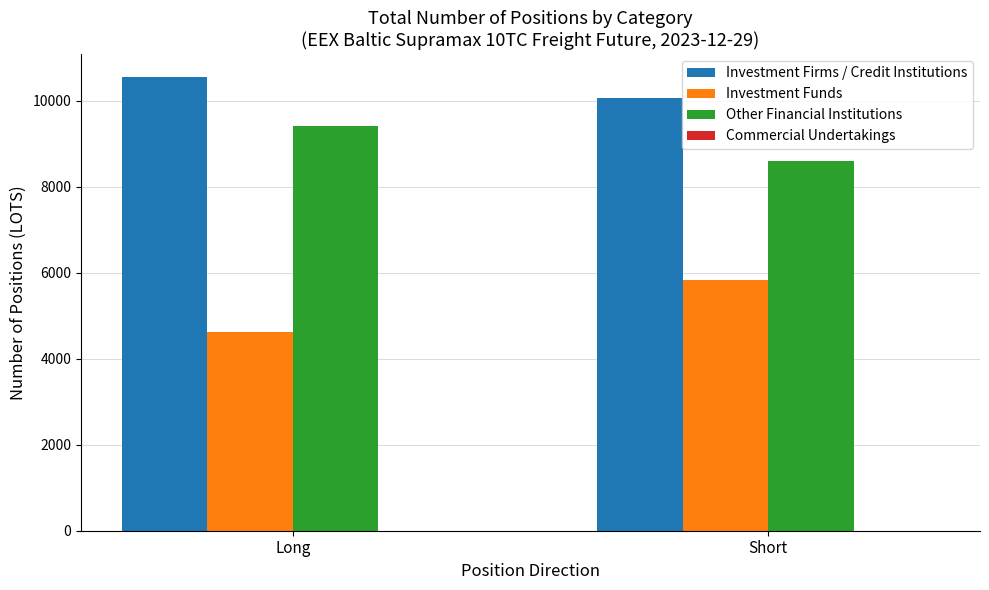

At Long, list the series in order from smallest to largest.

Investment Funds, Other Financial Institutions, Investment Firms / Credit Institutions